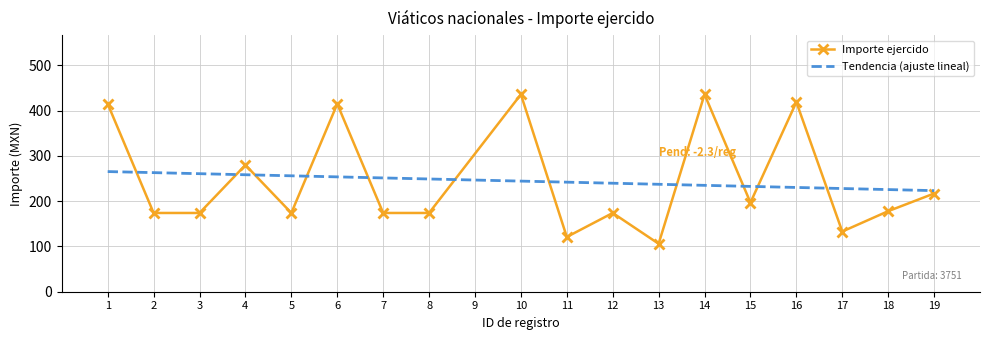

What is the change in value from 3 to 14?

+262.0